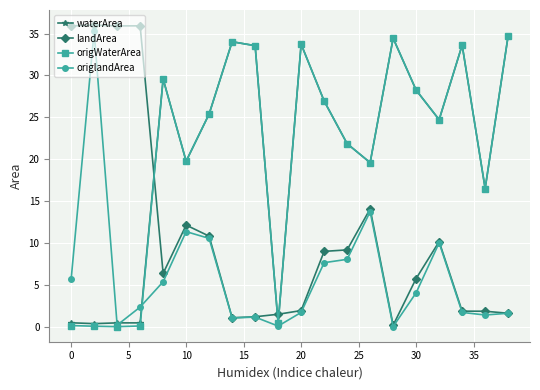

How many data points in origWaterArea are less than 25?

10